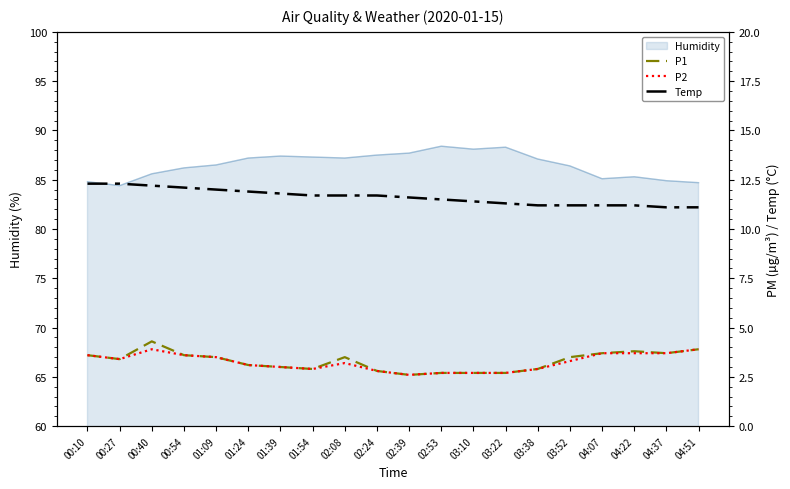

What position from the left is 00:10?

1